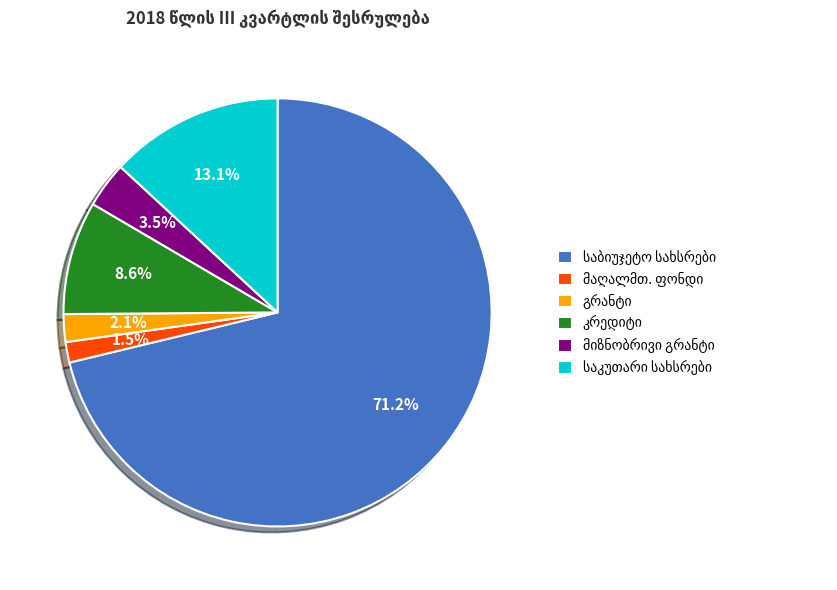

Is there a majority slice in this chart?

Yes